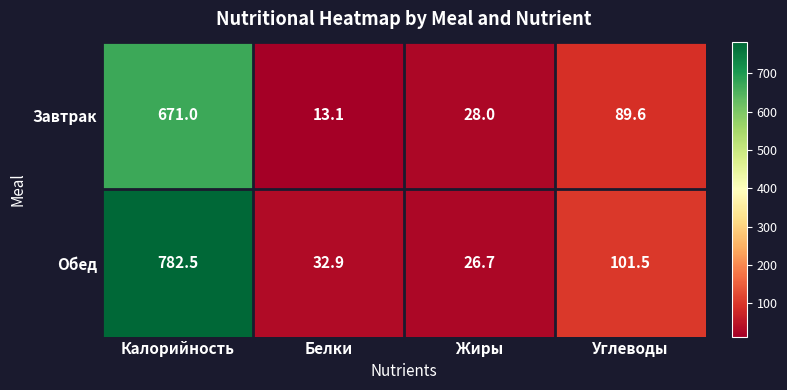

How many series are shown in this chart?

2